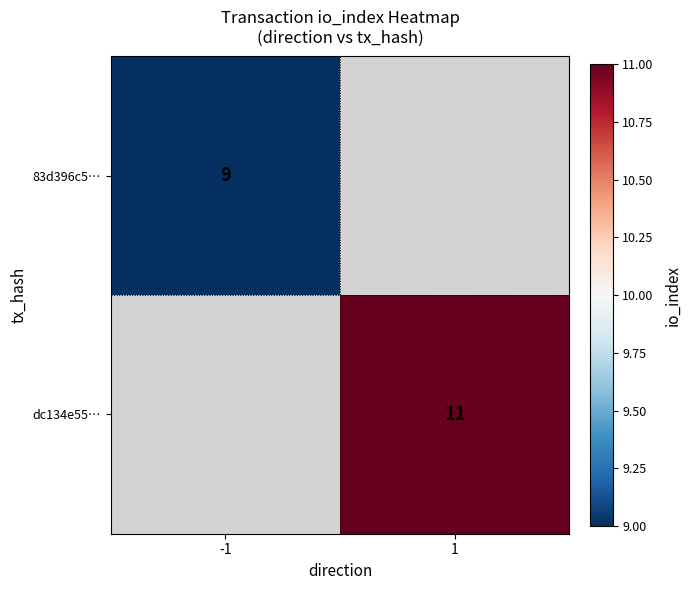

The value of dc134e55… at 1 is 5.9. True or false?

False